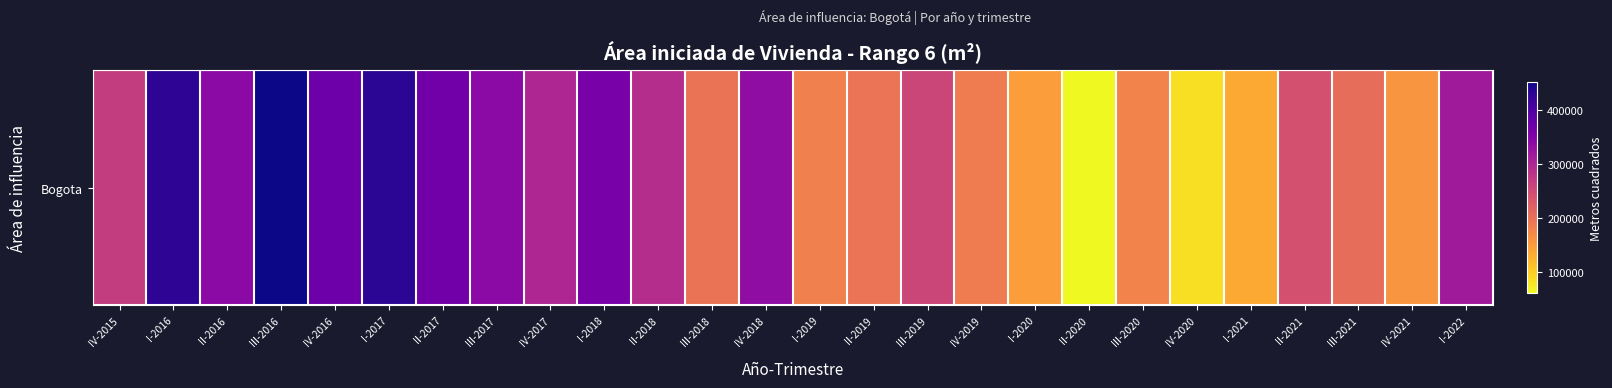

What is the smallest value displayed?

60336.2